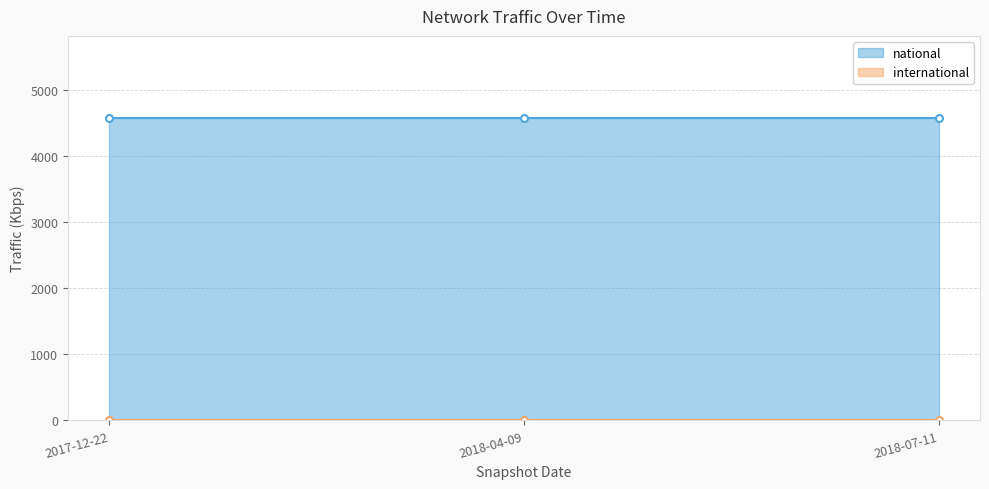

Rank the series by their maximum value, from lowest to highest.

international, national